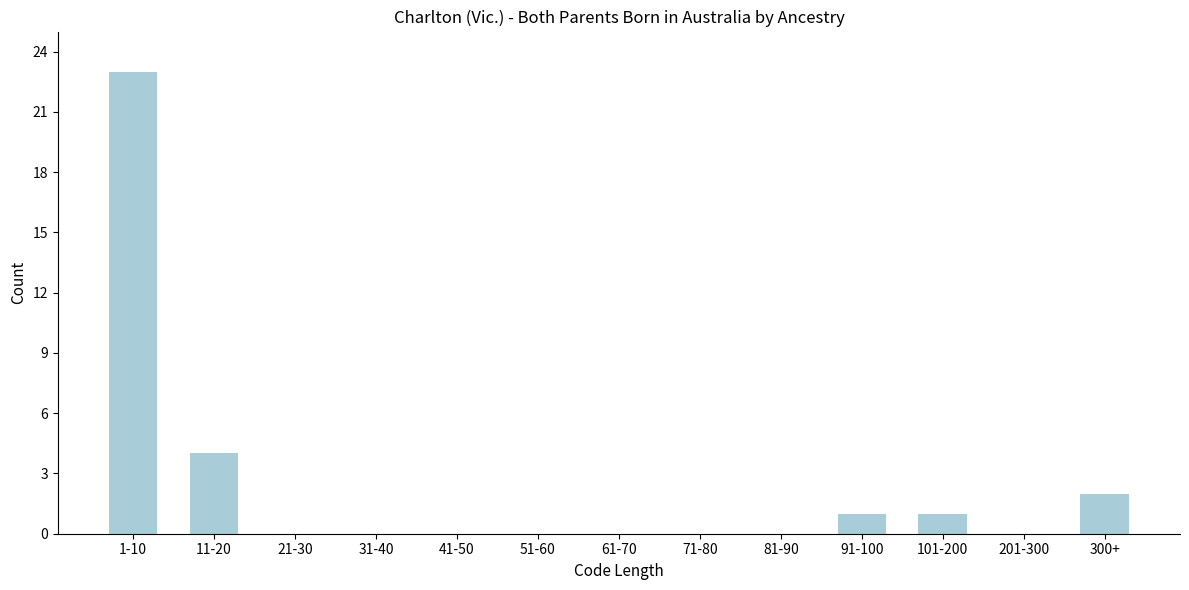

Reading left to right, transcribe all the data shown in this chart.

1-10=23	11-20=4	21-30=0	31-40=0	41-50=0	51-60=0	61-70=0	71-80=0	81-90=0	91-100=1	101-200=1	201-300=0	300+=2